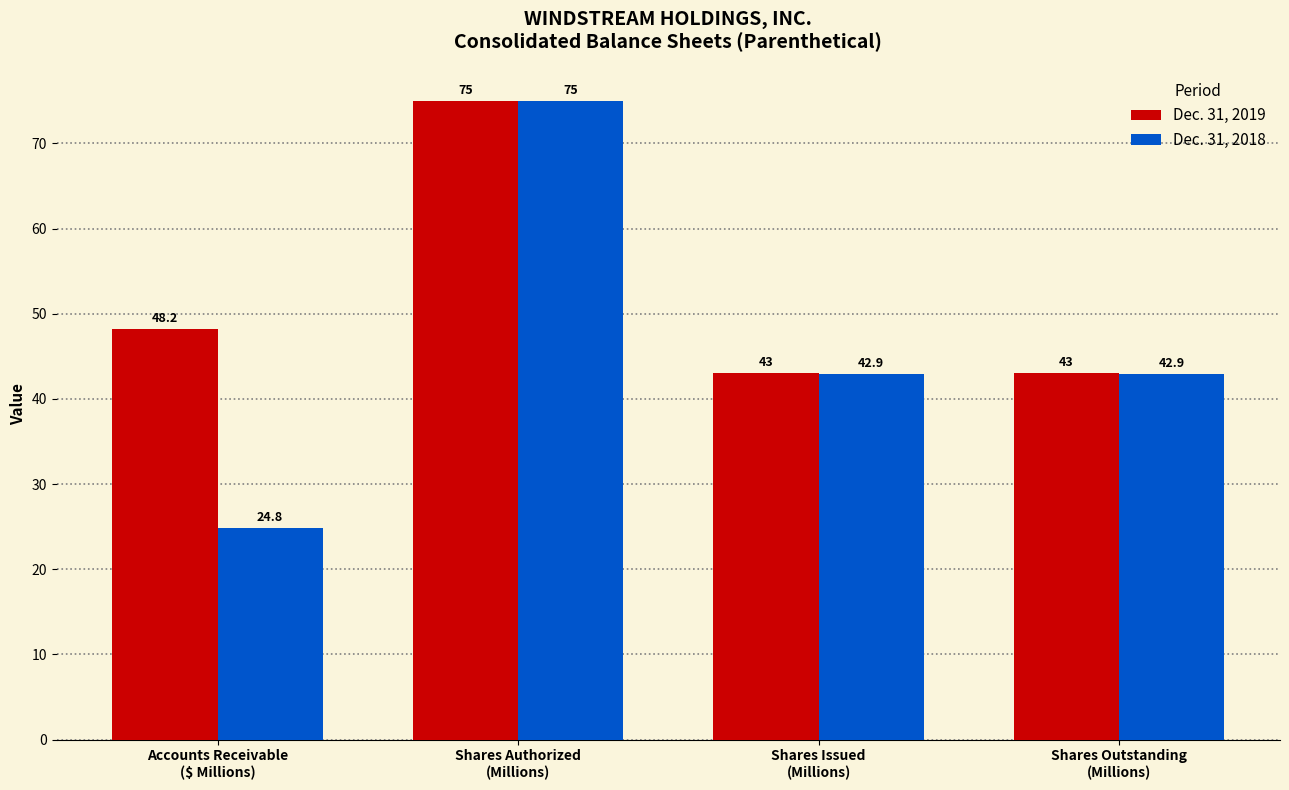

At how many categories does at least one series exceed 71?

1